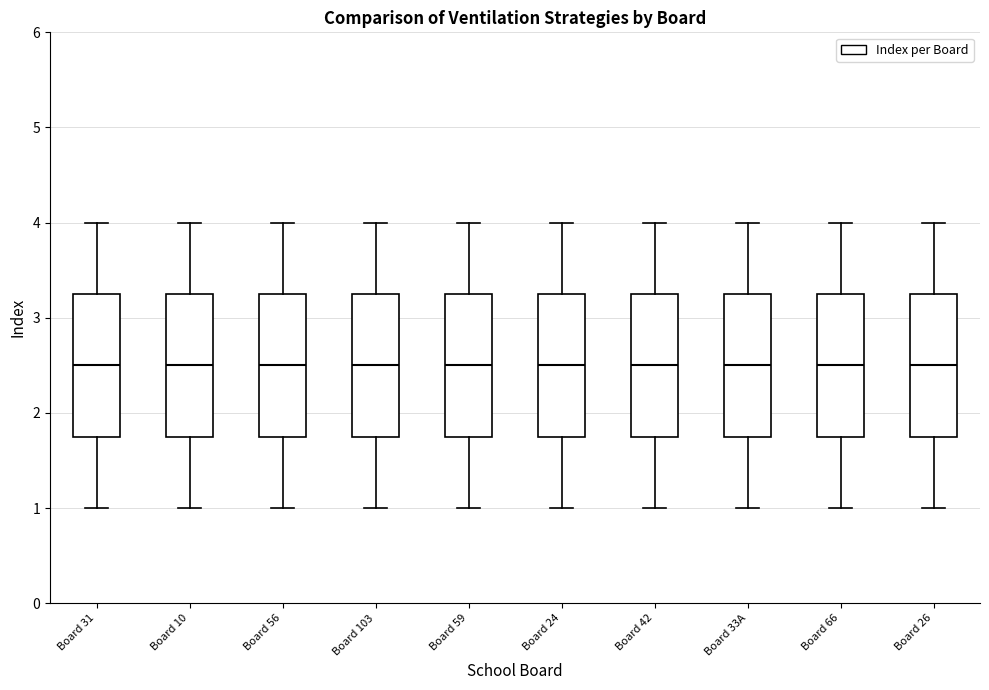

Reading left to right, transcribe this box plot: for each box, give where its median line is, the range the box spans, and where its two whiskers end, as read against the y-axis. The values are not printed on the chart, so give them approximately, as read against the axis.

Board 31: median 2.5, box 1.8 to 3.3, whiskers 1.0 to 4.0
Board 10: median 2.5, box 1.8 to 3.3, whiskers 1.0 to 4.0
Board 56: median 2.5, box 1.8 to 3.3, whiskers 1.0 to 4.0
Board 103: median 2.5, box 1.8 to 3.3, whiskers 1.0 to 4.0
Board 59: median 2.5, box 1.8 to 3.3, whiskers 1.0 to 4.0
Board 24: median 2.5, box 1.8 to 3.3, whiskers 1.0 to 4.0
Board 42: median 2.5, box 1.8 to 3.3, whiskers 1.0 to 4.0
Board 33A: median 2.5, box 1.8 to 3.3, whiskers 1.0 to 4.0
Board 66: median 2.5, box 1.8 to 3.3, whiskers 1.0 to 4.0
Board 26: median 2.5, box 1.8 to 3.3, whiskers 1.0 to 4.0